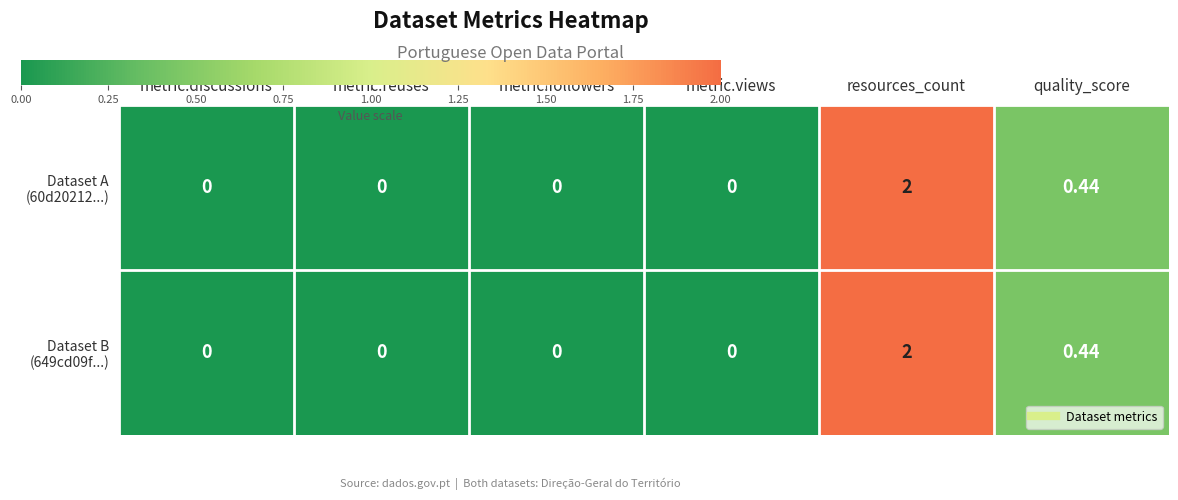

At which category is the sum across all series the highest?

resources_count